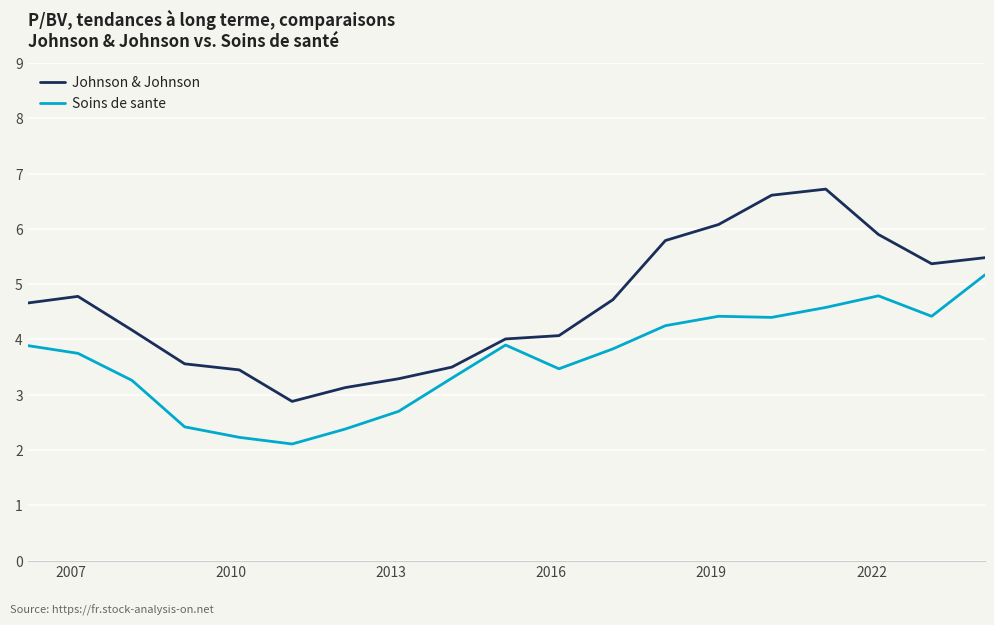

Which series has the largest total across all categories?

Johnson & Johnson